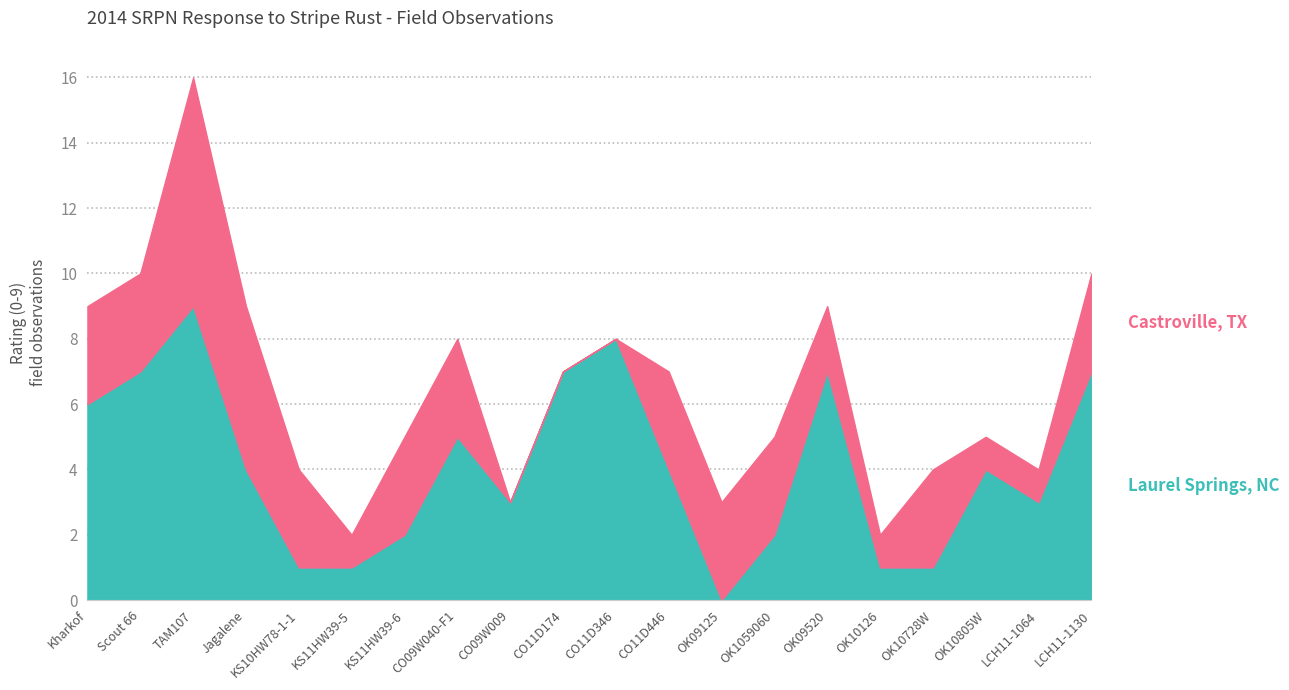

Count the values in the range 2 to 7.

13